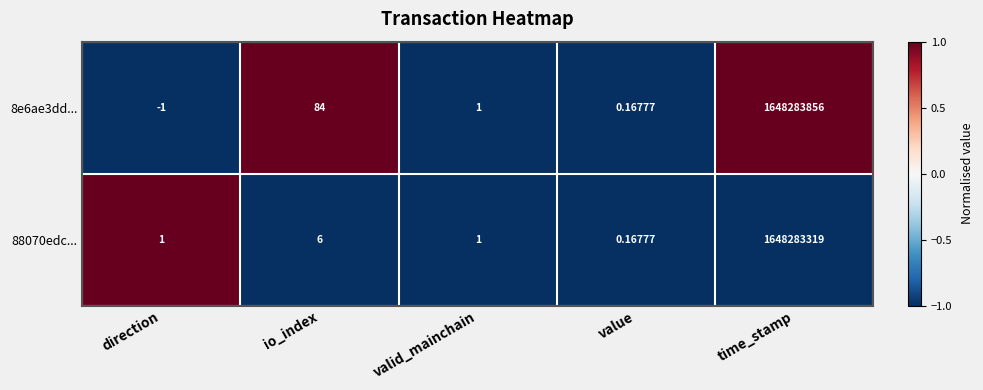

Which label corresponds to the largest value in the chart?

time_stamp